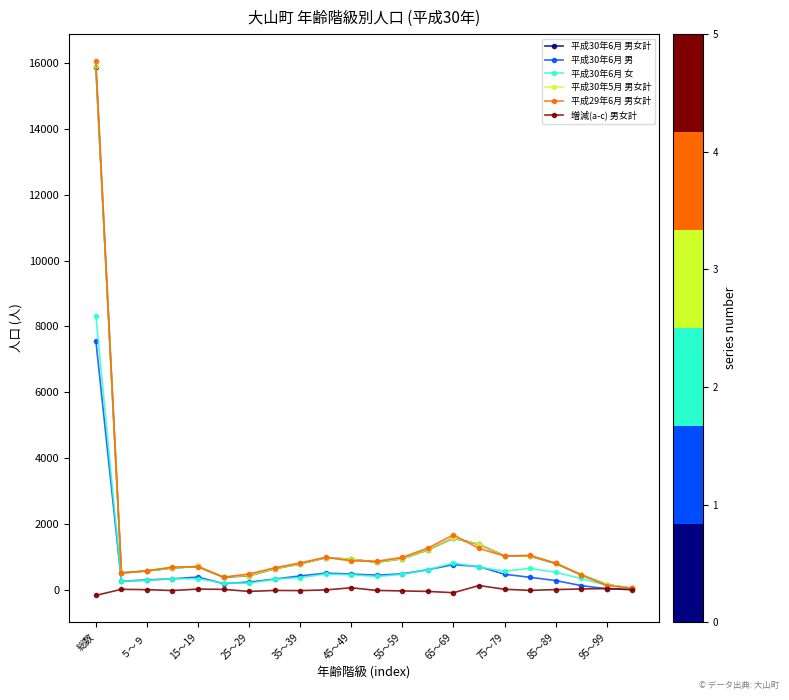

Count the number of data series in this chart.

6